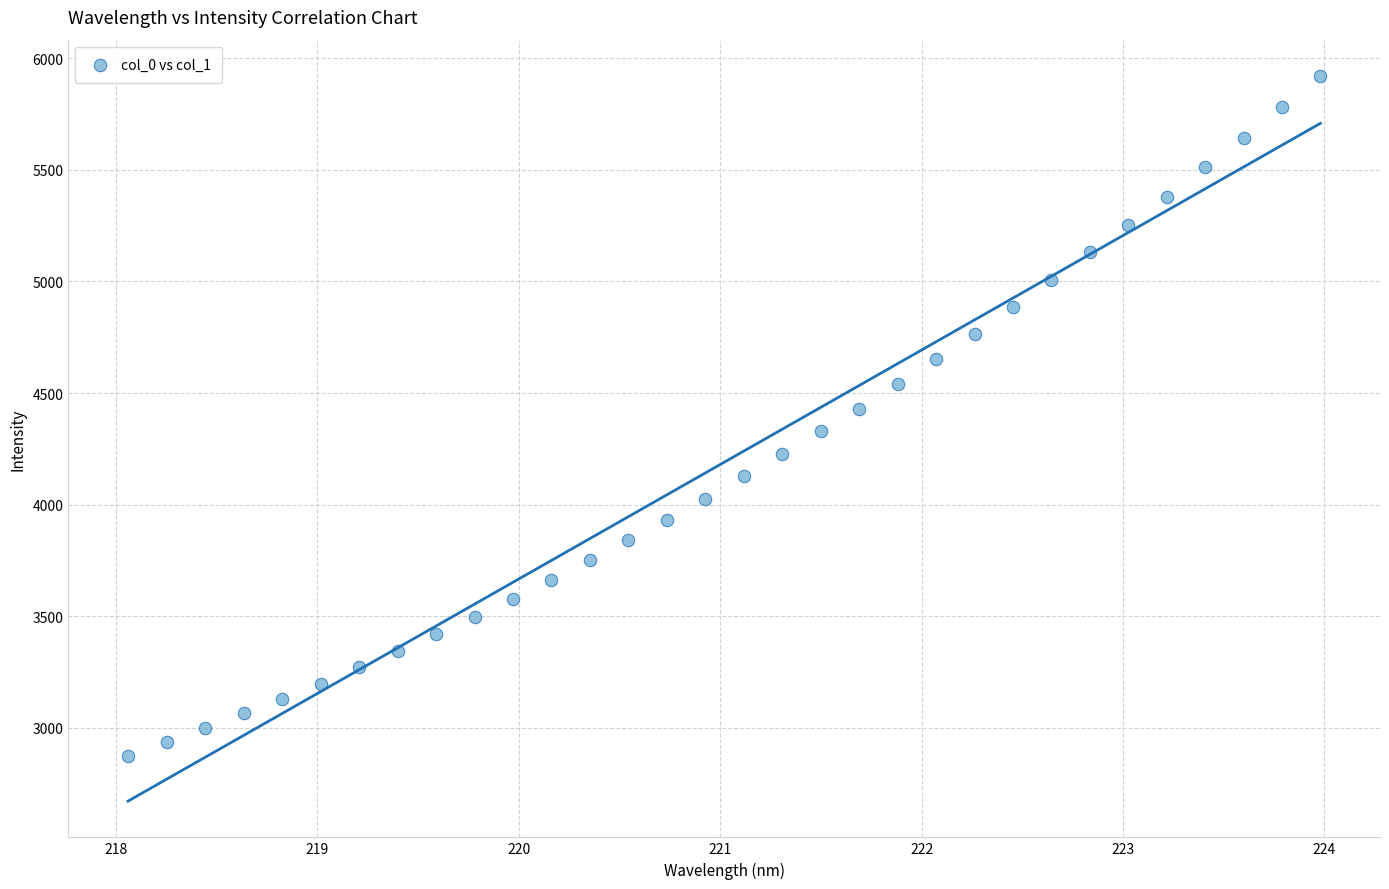

What is the range of Y values (max minus min)?

3043.8